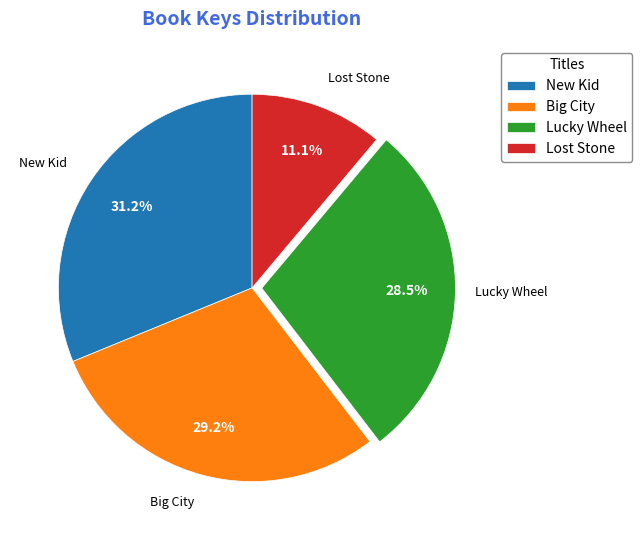

Which slice is the largest?

New Kid